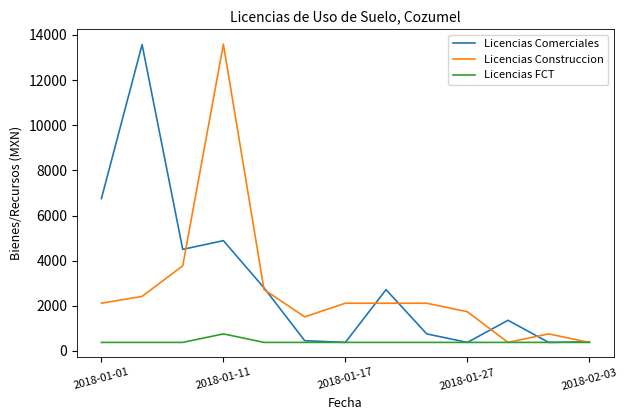

What is the lowest value of the Licencias Comerciales series?

377.5